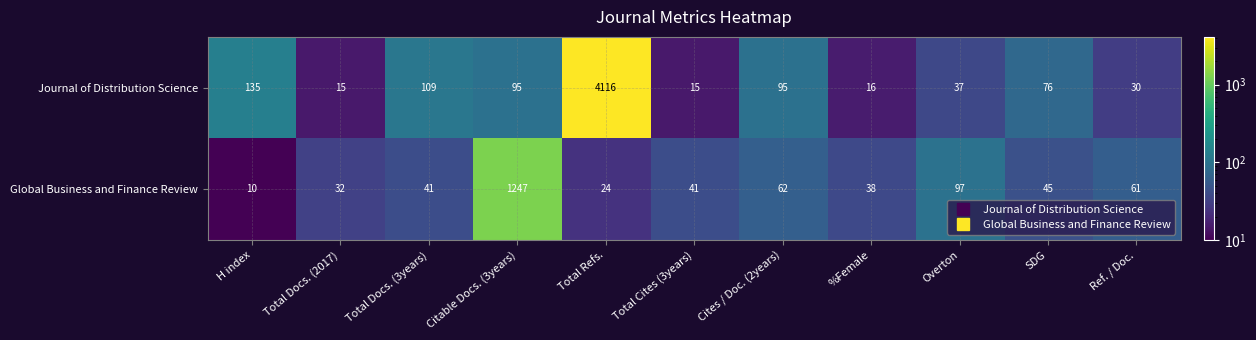

What is the highest value of the Journal of Distribution Science series?

4116